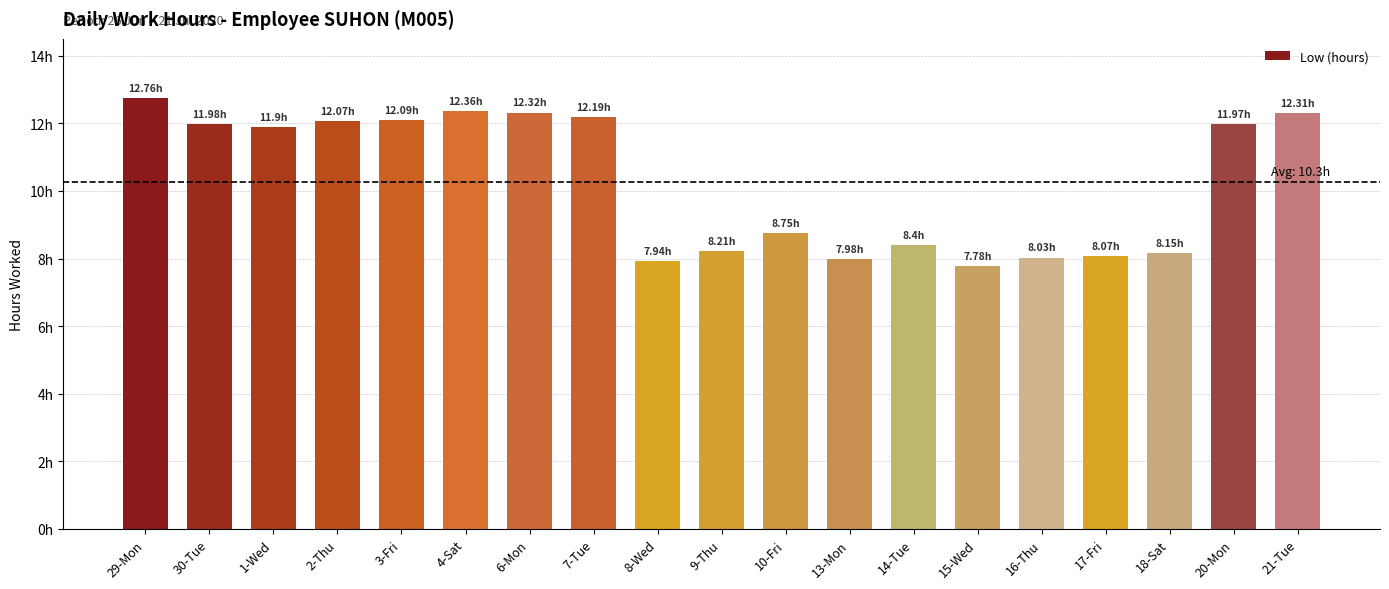

Are the bars horizontal?

No